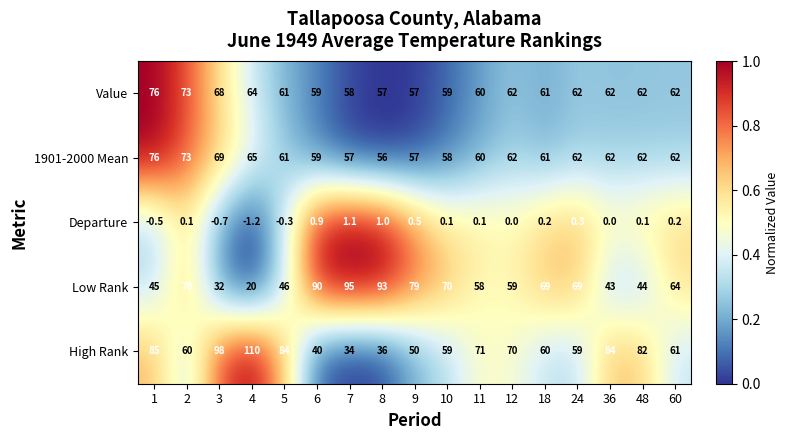

Which label corresponds to the smallest value in the chart?

4